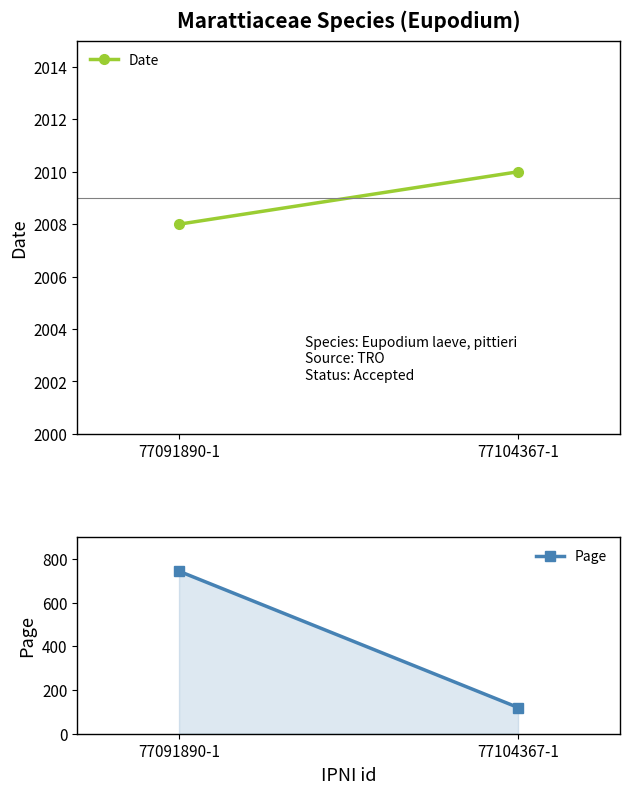

What is the total value across all series at 77104367-1?

2130